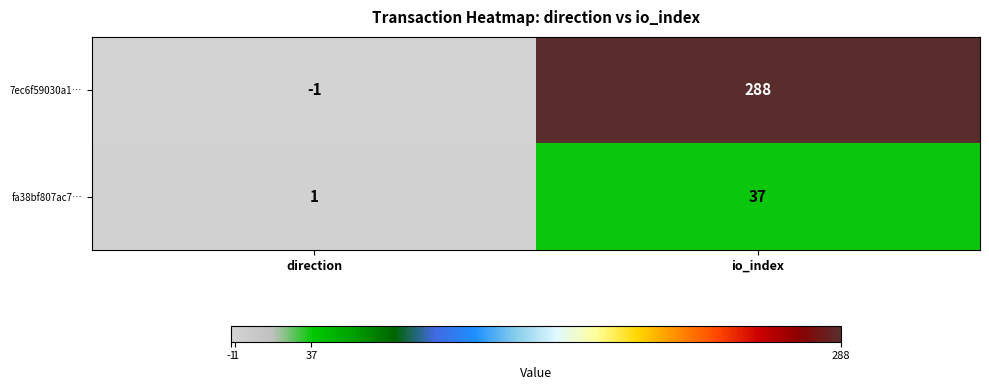

What is the sum of the fa38bf807ac7… values at direction and io_index?

38